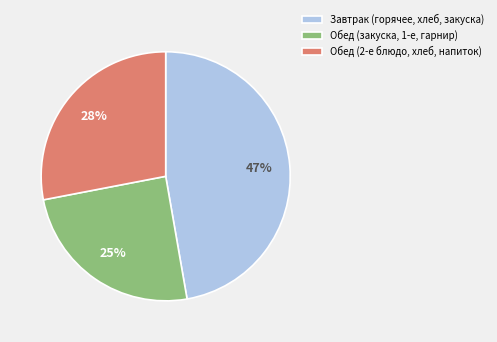

True or false: Завтрак (горячее, хлеб, закуска) accounts for 52% of the total.

False